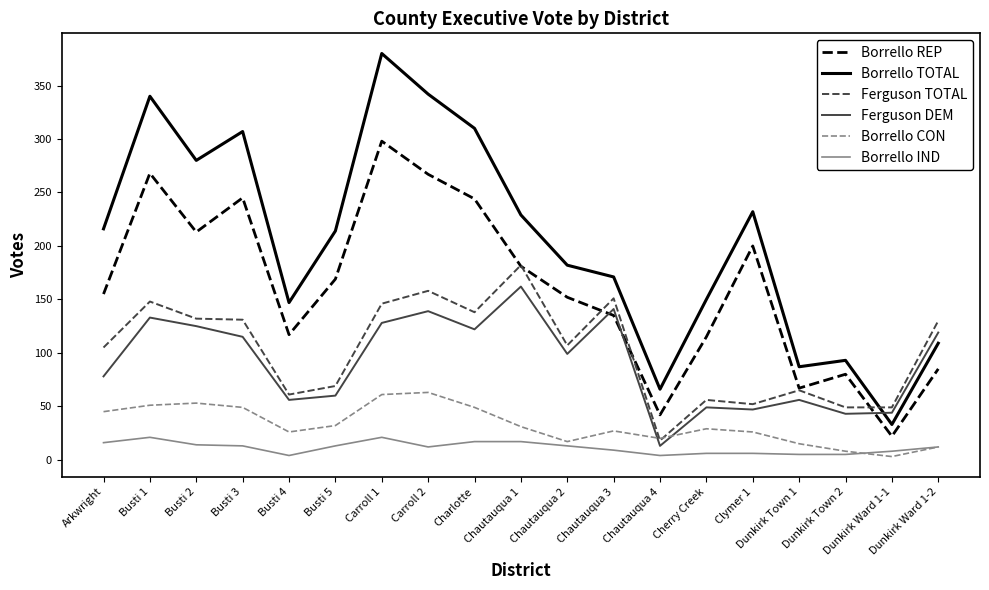

What position from the left is Chautauqua 4?

13